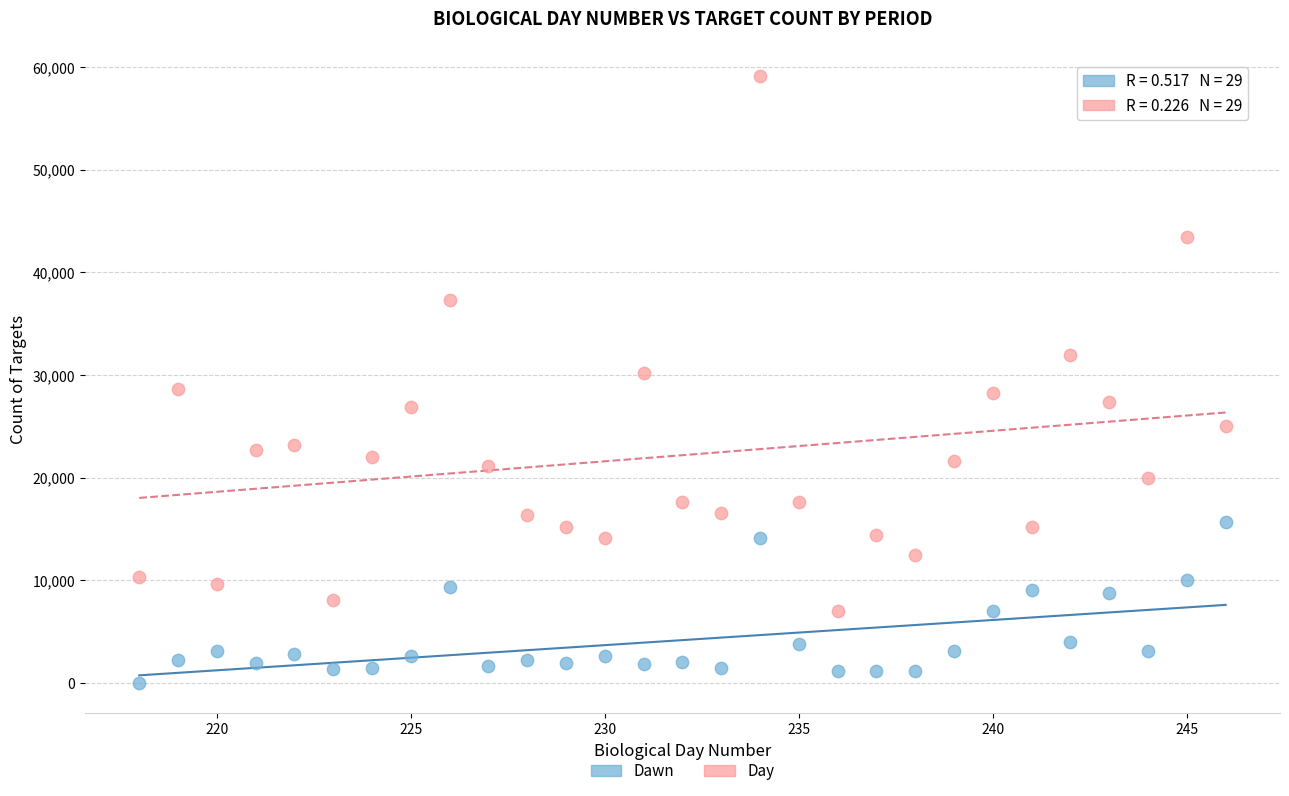

In the Day series, what Y value is closest to 33060?

31912